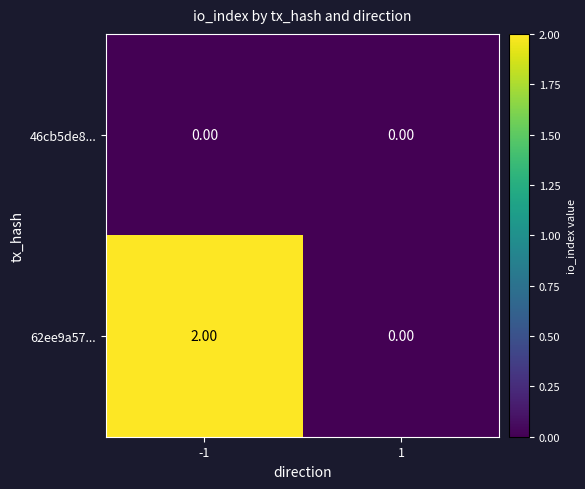

List the series in order of their peak value, lowest first.

46cb5de8..., 62ee9a57...